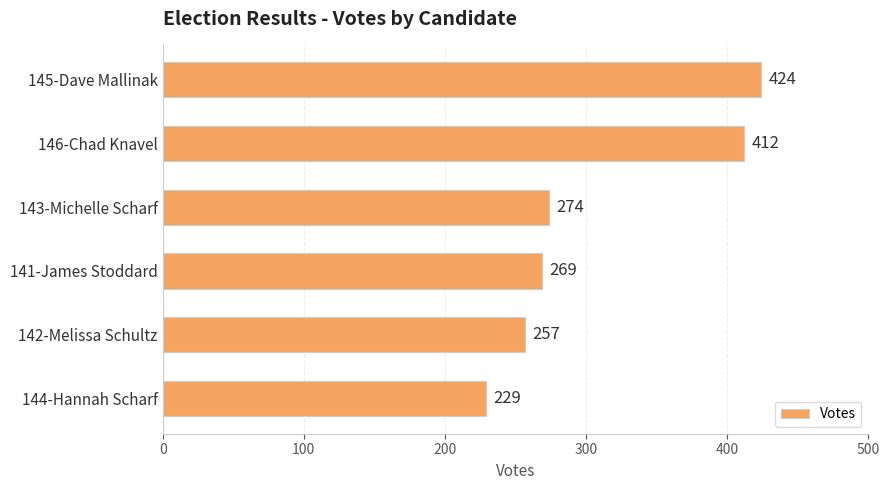

List the labels in order of value, largest first.

145-Dave Mallinak, 146-Chad Knavel, 143-Michelle Scharf, 141-James Stoddard, 142-Melissa Schultz, 144-Hannah Scharf